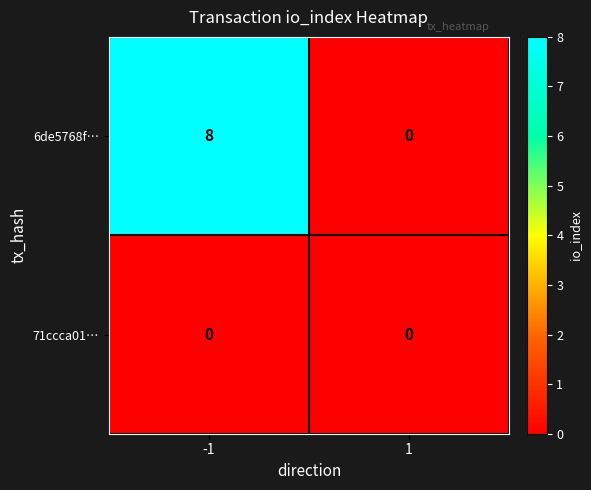

What is the sum of the 6de5768f… values at 1 and -1?

8